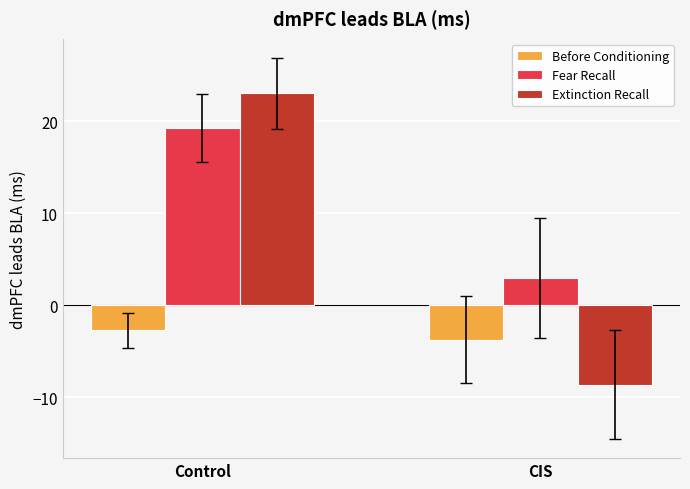

What is the sum of the Extinction Recall values at Control and CIS?

14.4